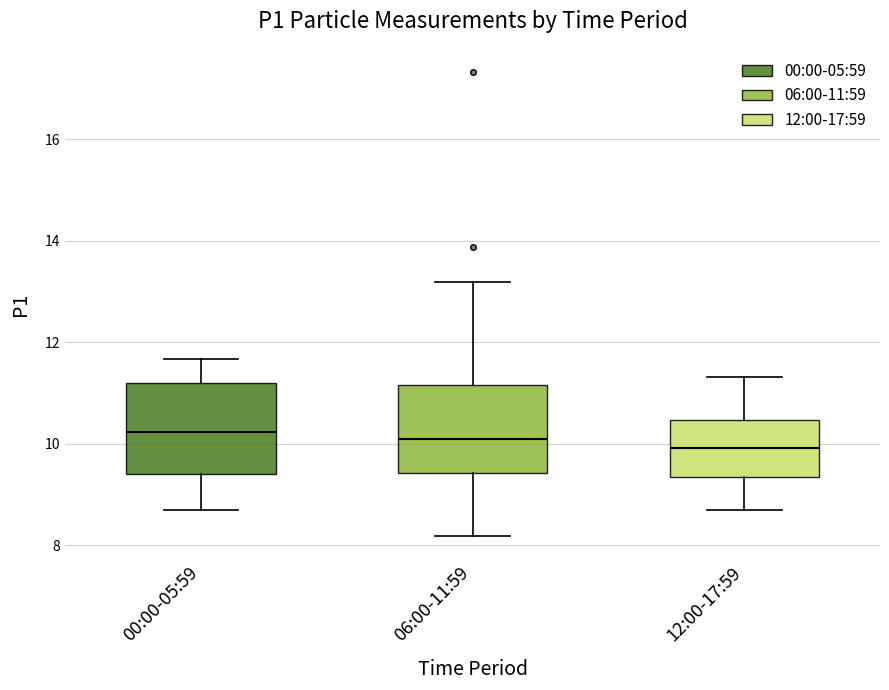

Reading left to right, transcribe this box plot: for each box, give where its median line is, the range the box spans, and where its two whiskers end, as read against the y-axis. The values are not printed on the chart, so give them approximately, as read against the axis.

00:00-05:59: median 10.2, box 9.4 to 11.2, whiskers 8.8 to 11.6
06:00-11:59: median 10.2, box 9.4 to 11.2, whiskers 8.2 to 13.2
12:00-17:59: median 10.0, box 9.4 to 10.4, whiskers 8.8 to 11.4